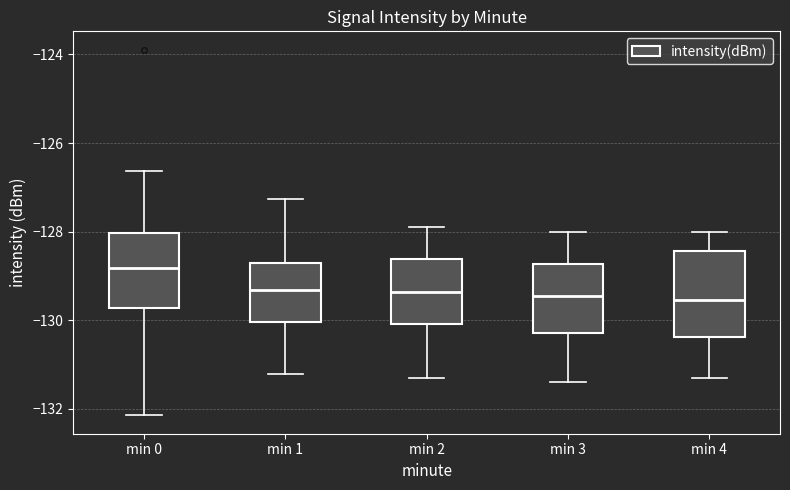

Reading left to right, transcribe this box plot: for each box, give where its median line is, the range the box spans, and where its two whiskers end, as read against the y-axis. The values are not printed on the chart, so give them approximately, as read against the axis.

min 0: median -128.8, box -129.8 to -128.0, whiskers -132.2 to -126.6
min 1: median -129.4, box -130.0 to -128.8, whiskers -131.2 to -127.2
min 2: median -129.4, box -130.0 to -128.6, whiskers -131.2 to -127.8
min 3: median -129.4, box -130.2 to -128.8, whiskers -131.4 to -128.0
min 4: median -129.6, box -130.4 to -128.4, whiskers -131.2 to -128.0